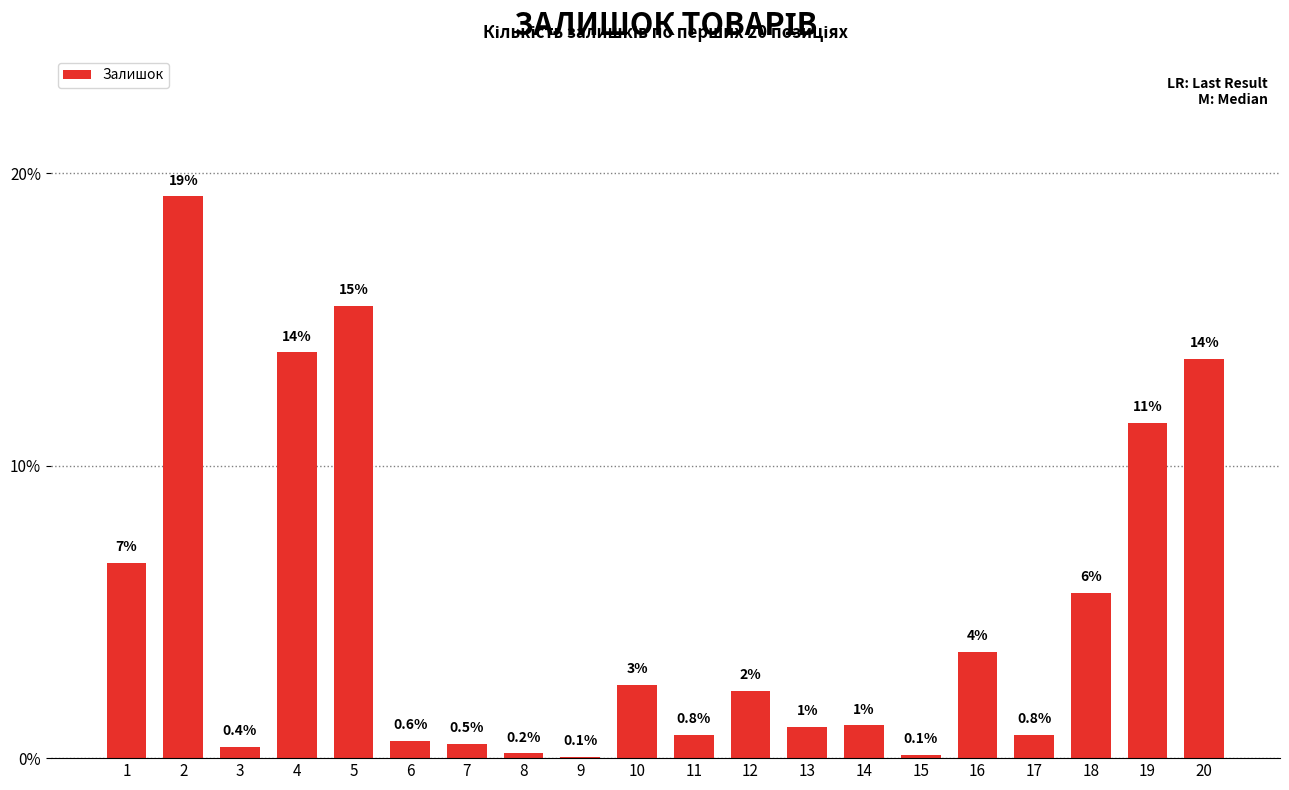

What is the minimum value shown in the chart?

0.1